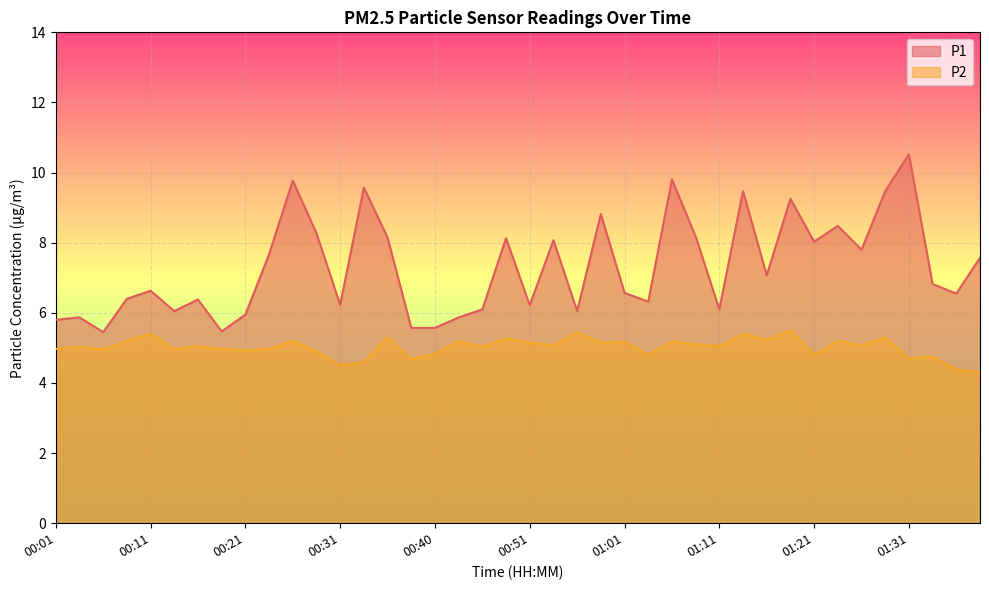

Read the P1 value at 01:03.

6.3